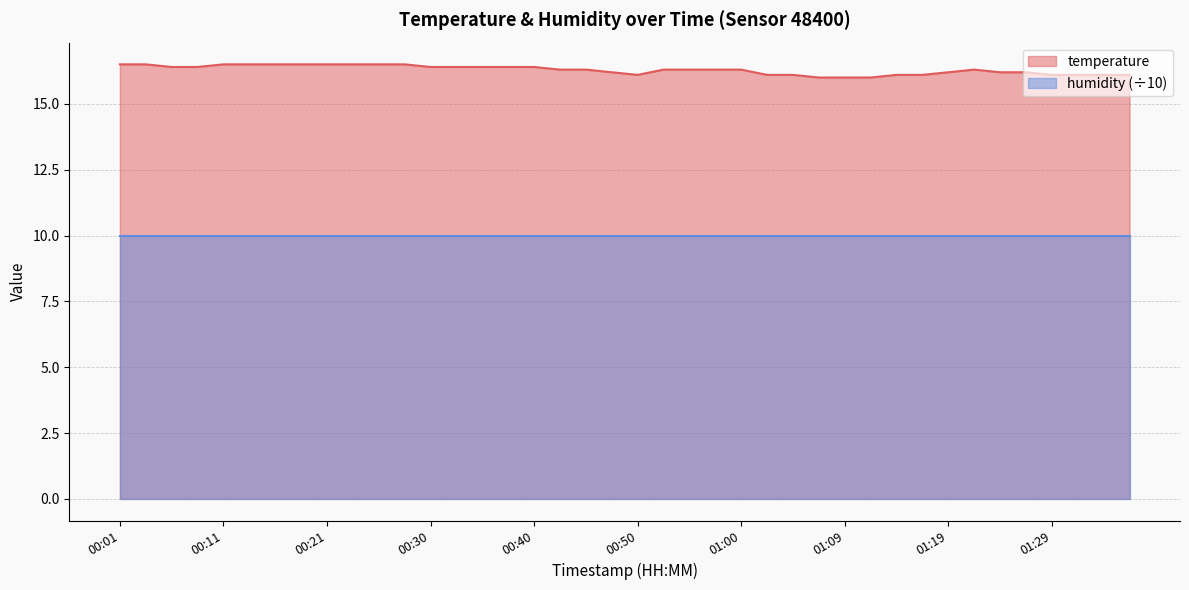

Does the chart have visible grid lines?

Yes